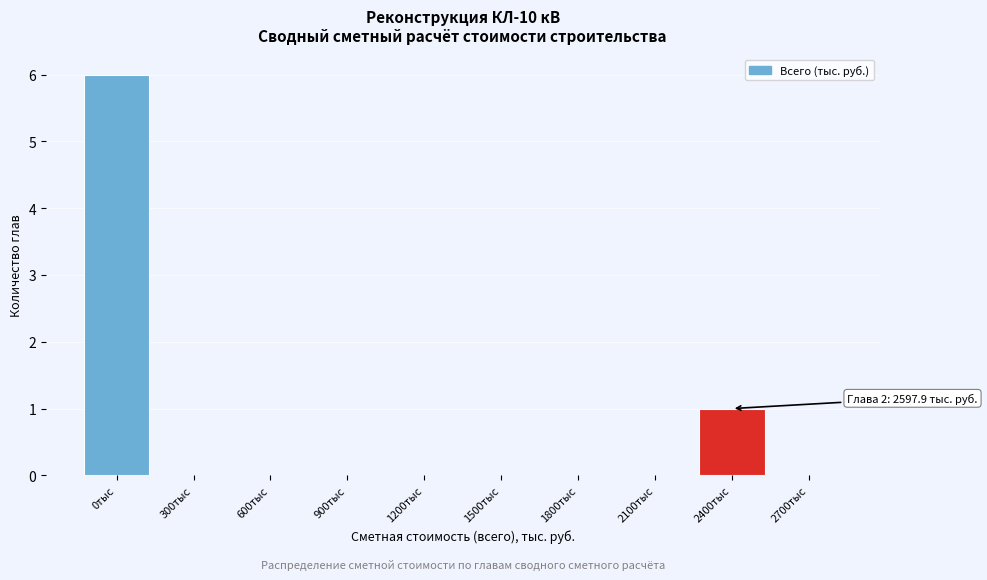

Reading right to left, transcribe all the data shown in this chart.

2700тыс=0	2400тыс=1	2100тыс=0	1800тыс=0	1500тыс=0	1200тыс=0	900тыс=0	600тыс=0	300тыс=0	0тыс=6